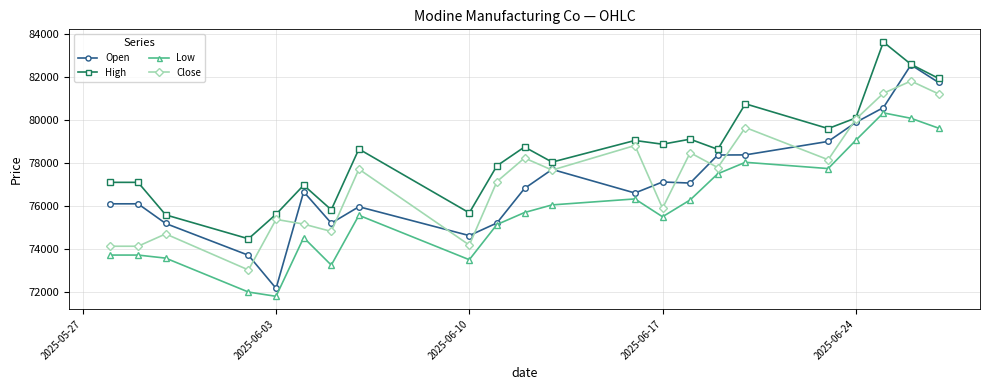

Which series has the largest range (max minus min)?

Open